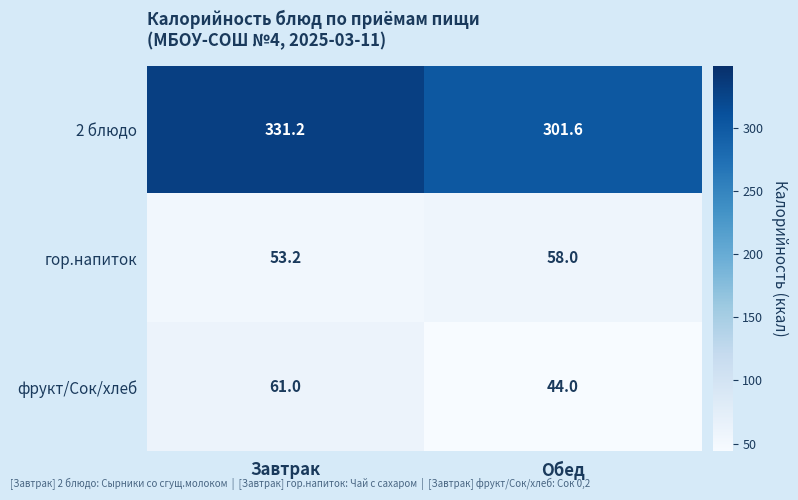

What is the difference between the гор.напиток values at Обед and Завтрак?

4.8